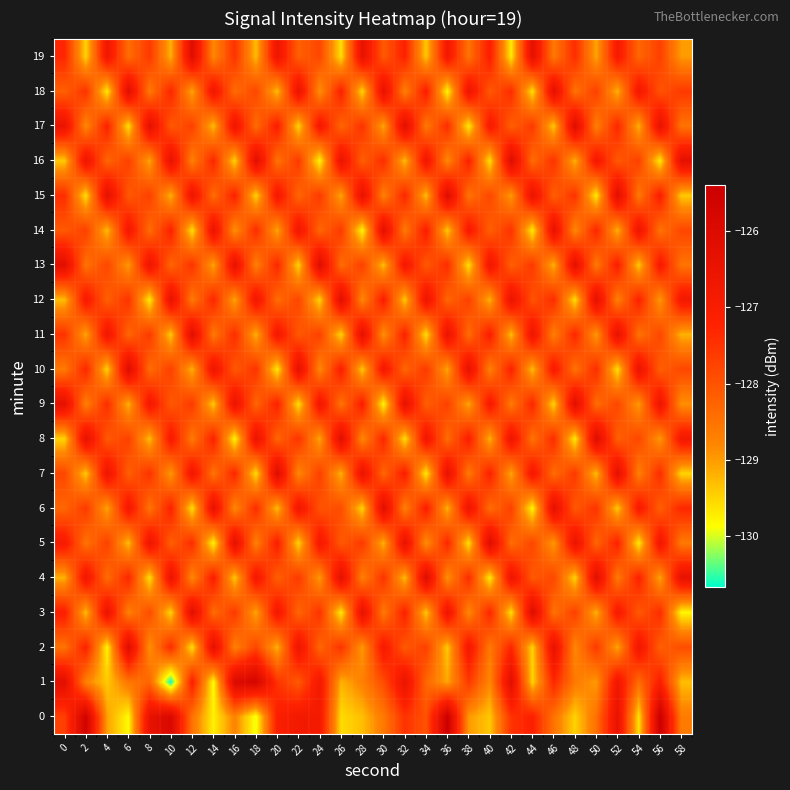

Count the number of categories in the chart.

30